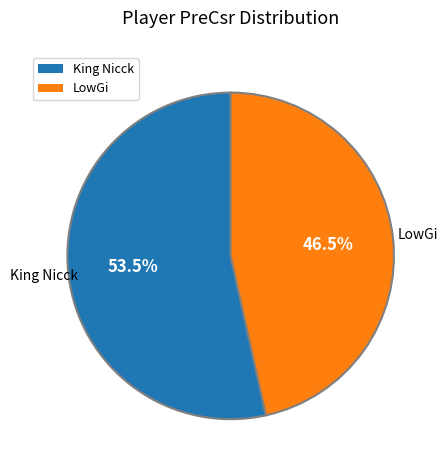

Approximately how many times larger is the value at LowGi compared to King Nicck?

0.9